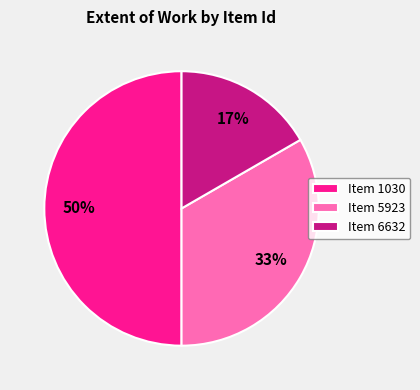

Between Item 5923 and Item 6632, which is larger?

Item 5923